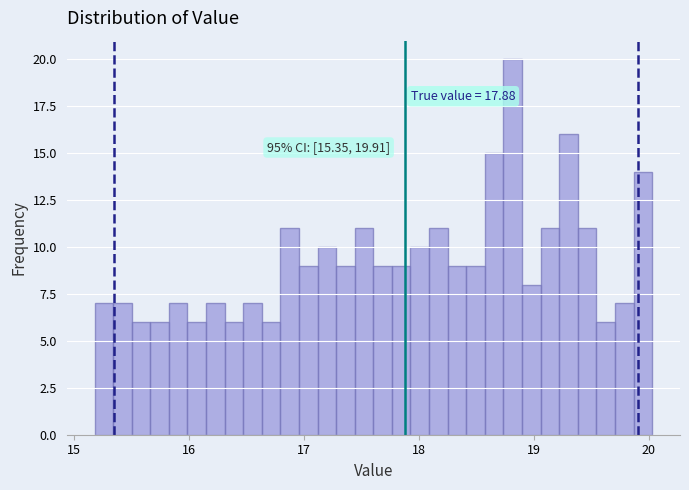

Read against the x-axis, roughly where is the centre of the tallest bar?

18.8